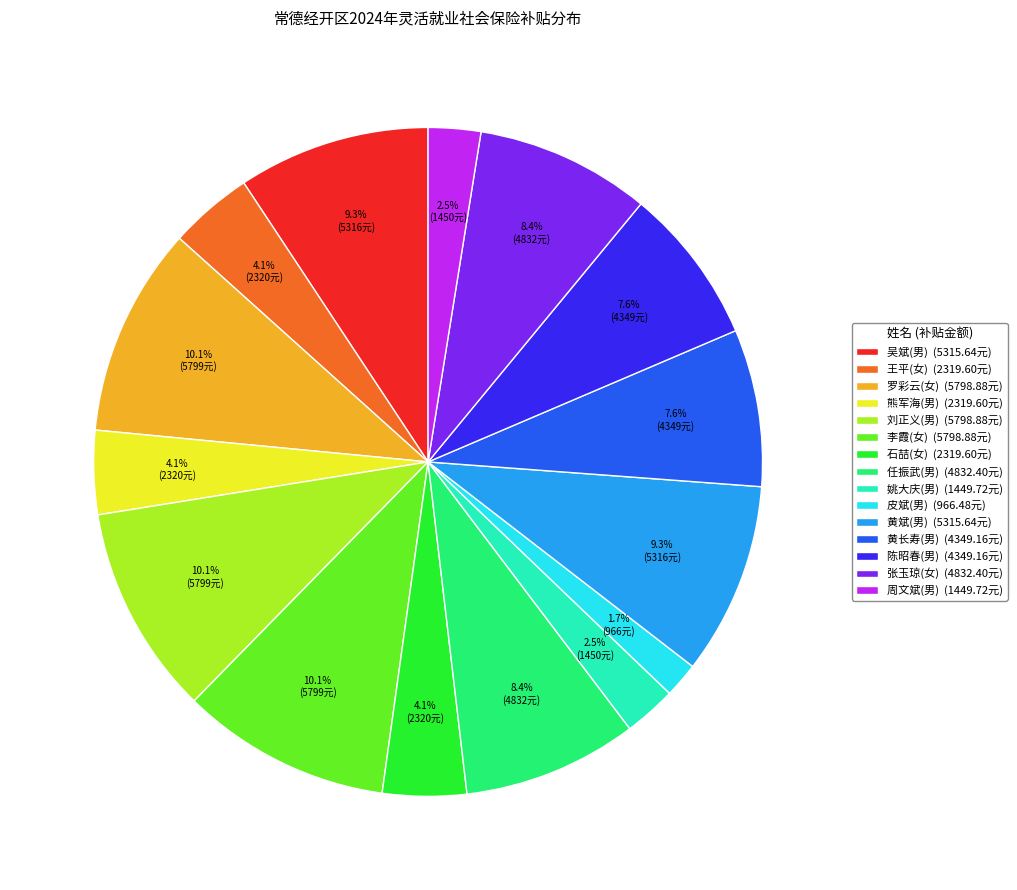

Count the number of slices in the pie.

15